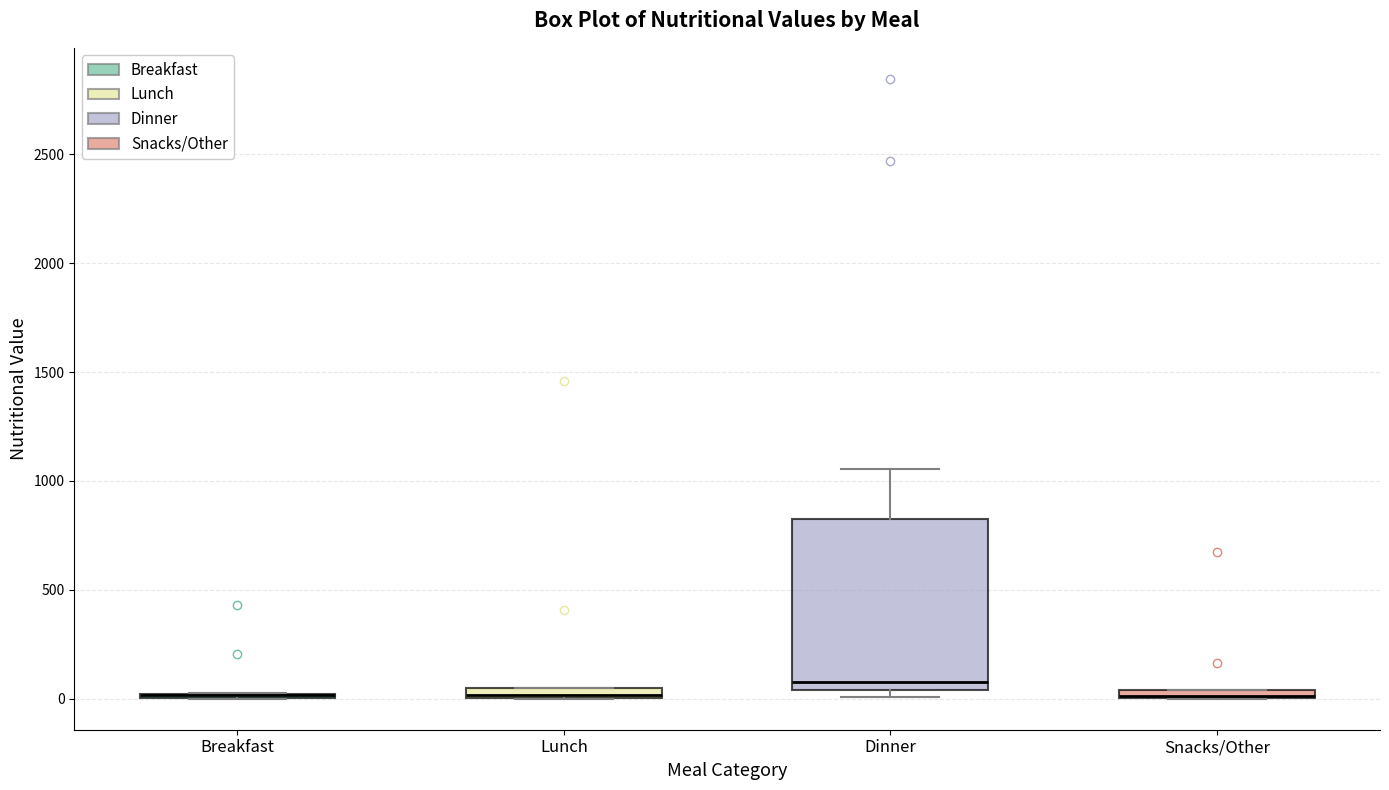

Which box is the tallest, from its lower edge to its upper edge?

Dinner